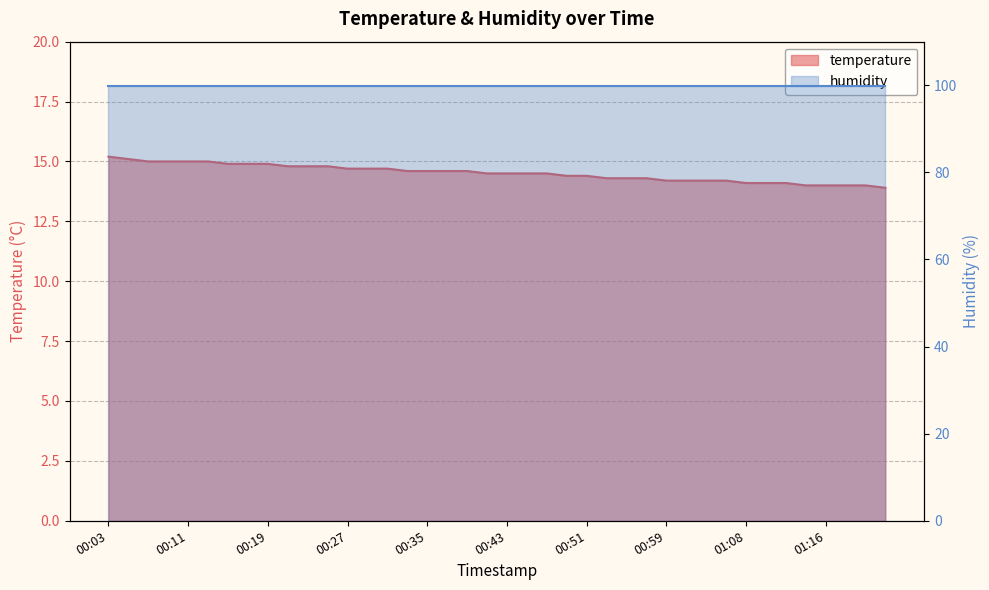

What value does the data have at 00:05?

15.1